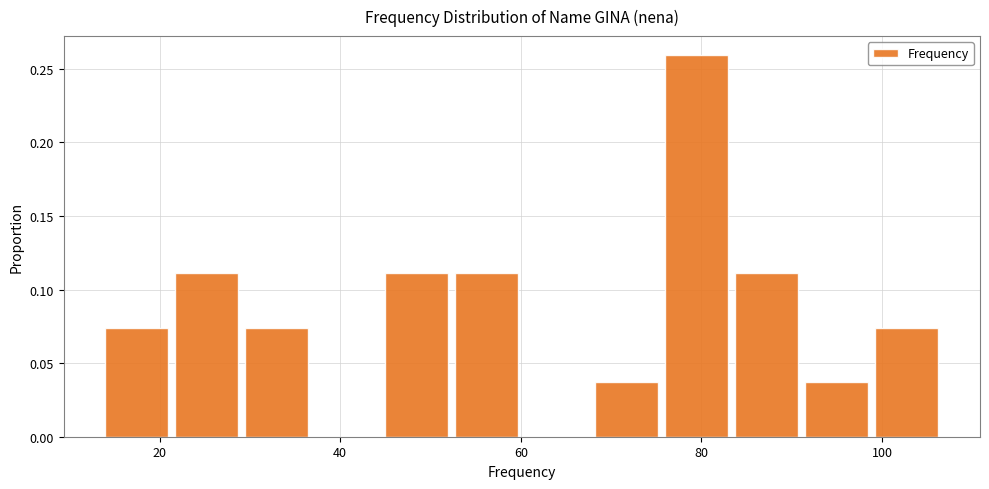

Read against the x-axis, roughly where is the centre of the tallest bar?

80